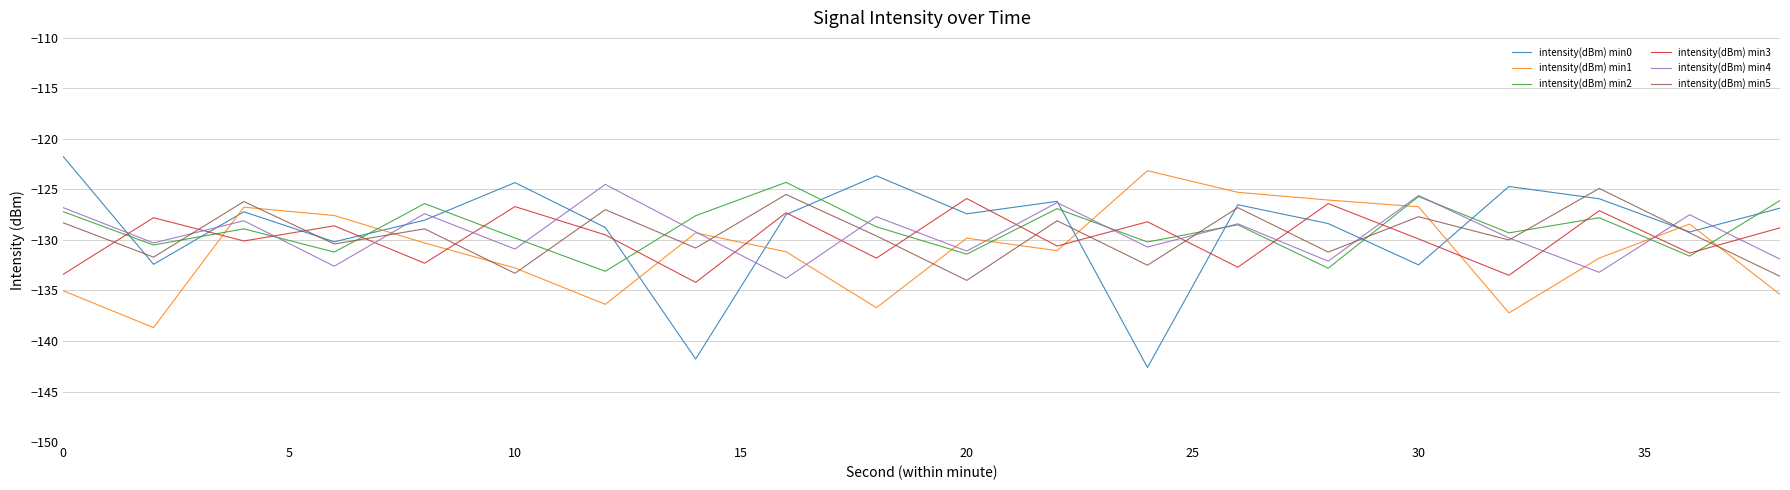

Which series ends up on top after the final intersection of intensity(dBm) min3 and intensity(dBm) min5?

intensity(dBm) min3